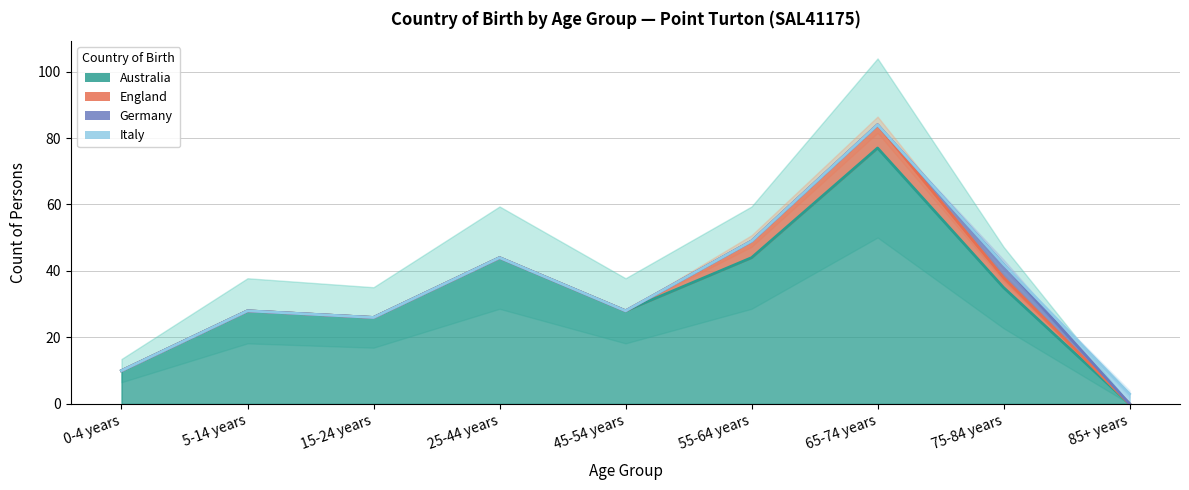

What is the difference between the Australia values at 5-14 years and 0-4 years?

18